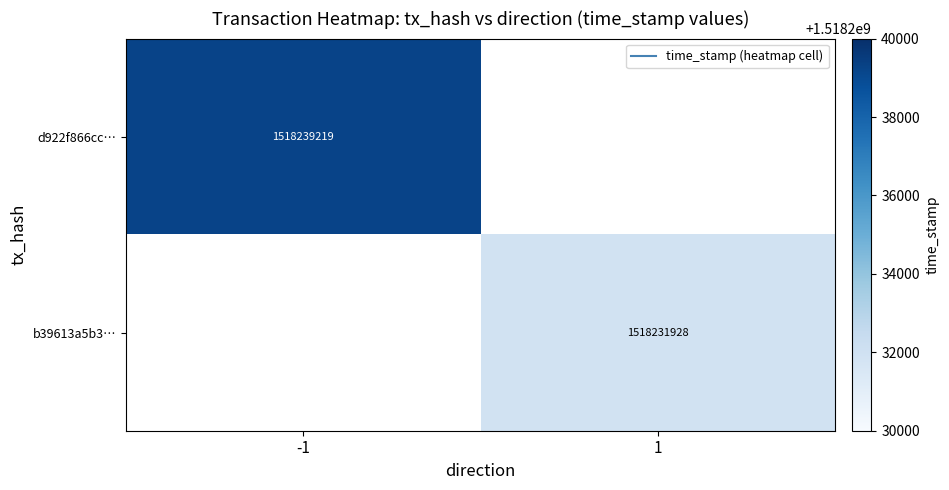

What is the total value across all series at 1?

1518231928